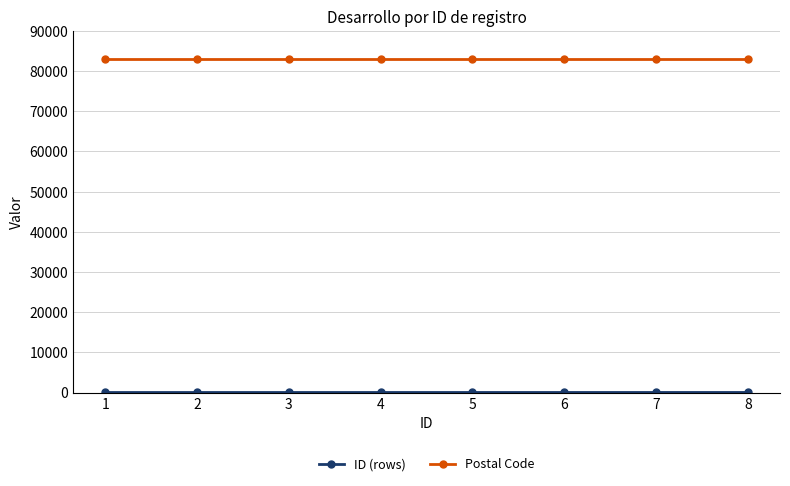

The value of Postal Code at 7 is 34441. True or false?

False